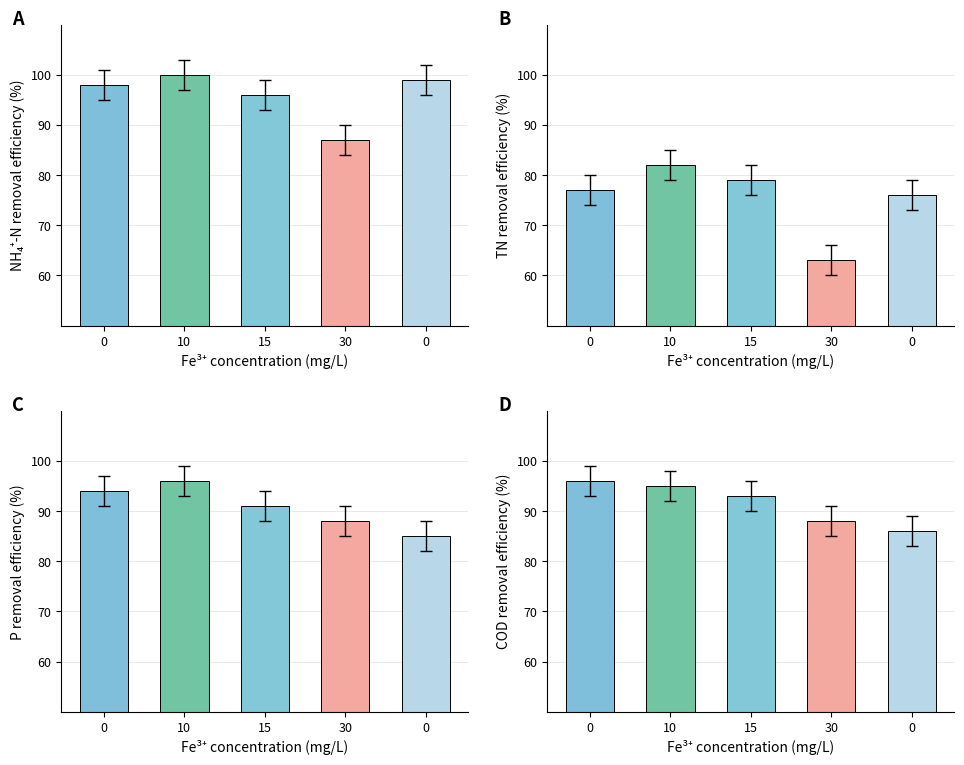

How many groups of bars are there?

5